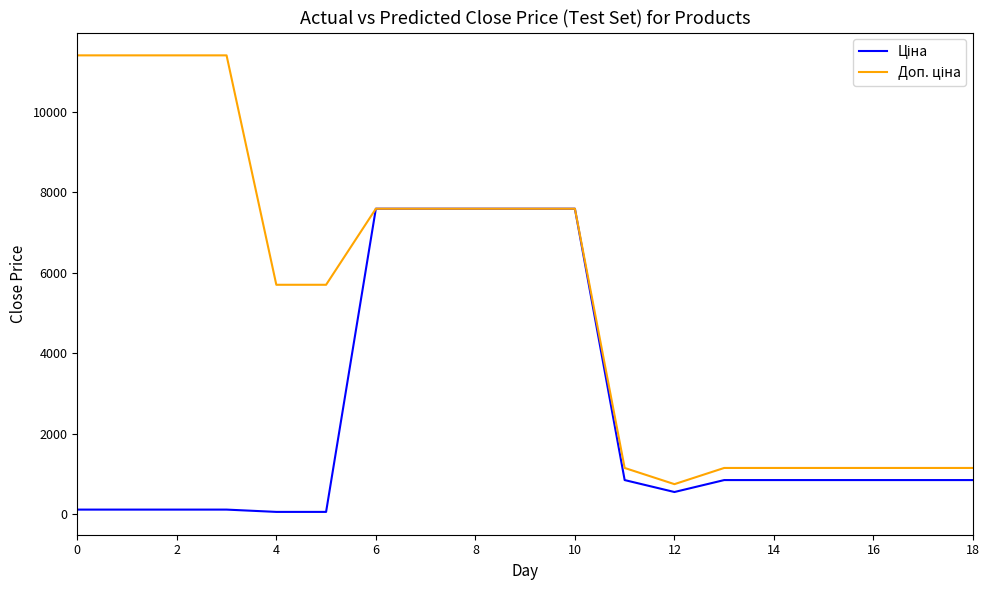

Reading left to right, list all the values displayed in this chart.

Ціна: 114.1	114.1	114.1	114.1	57.0	57.0	7596.5	7596.5	7596.5	7596.5	7596.5	848.4	551.5	848.4	848.4	848.4	848.4	848.4	848.4
Доп. ціна: 11410.0	11410.0	11410.0	11410.0	5705.0	5705.0	7596.5	7596.5	7596.5	7596.5	7596.5	1149.7	747.0	1149.7	1149.7	1149.7	1149.7	1149.7	1149.7